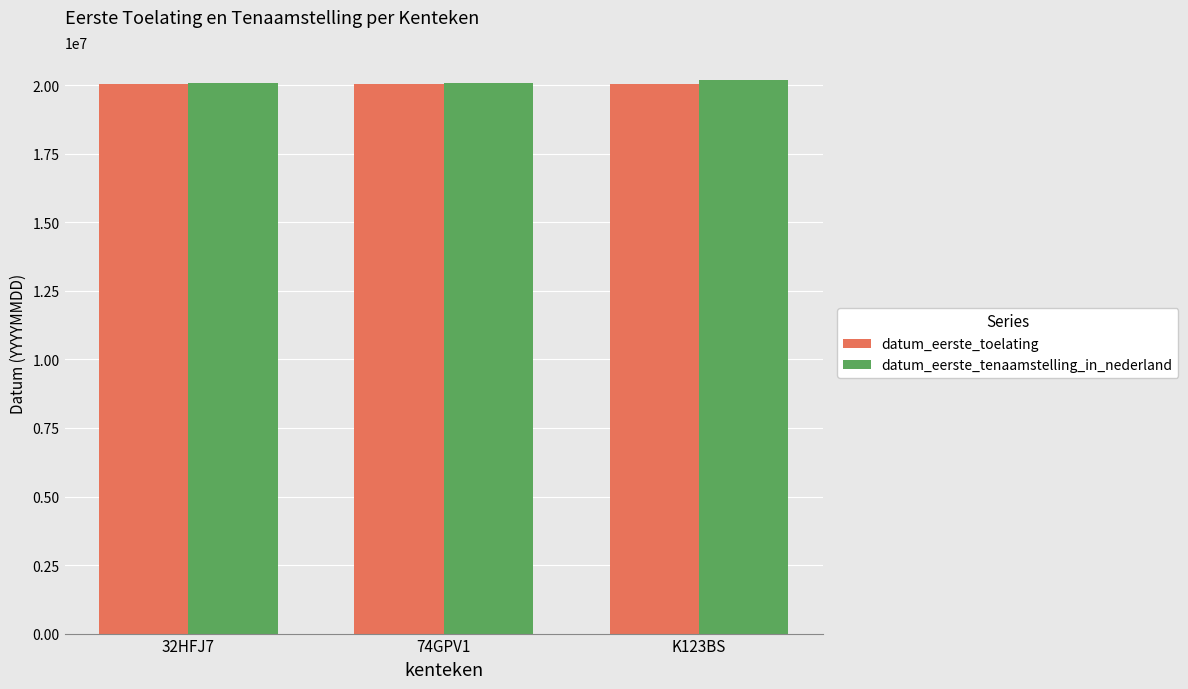

At which label is datum_eerste_tenaamstelling_in_nederland closest to 20140969?

32HFJ7